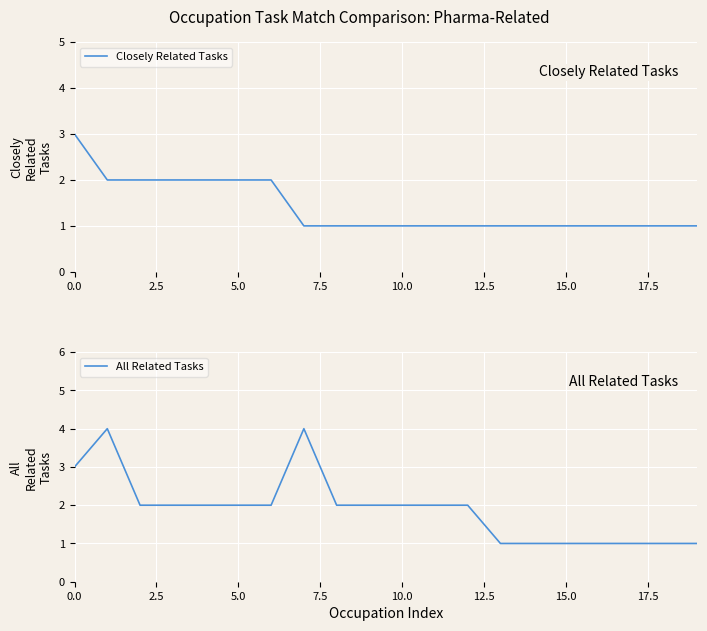

True or false: All Related Tasks has more than 1 points higher than both neighbors.

True